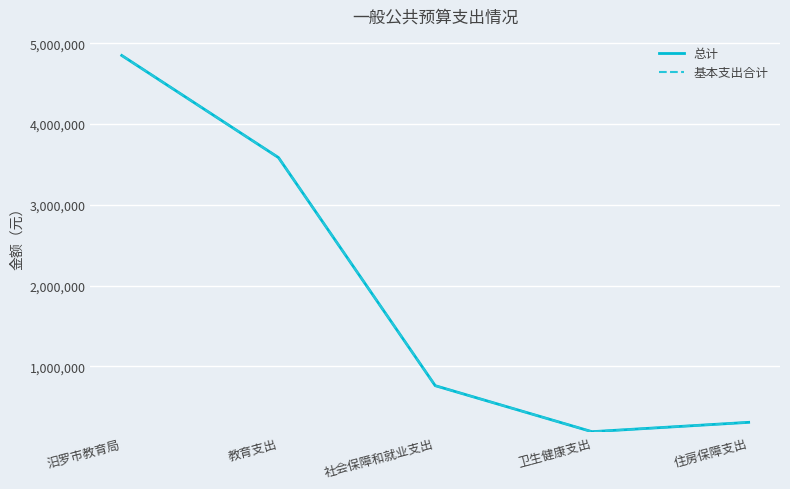

Does the chart have visible grid lines?

Yes